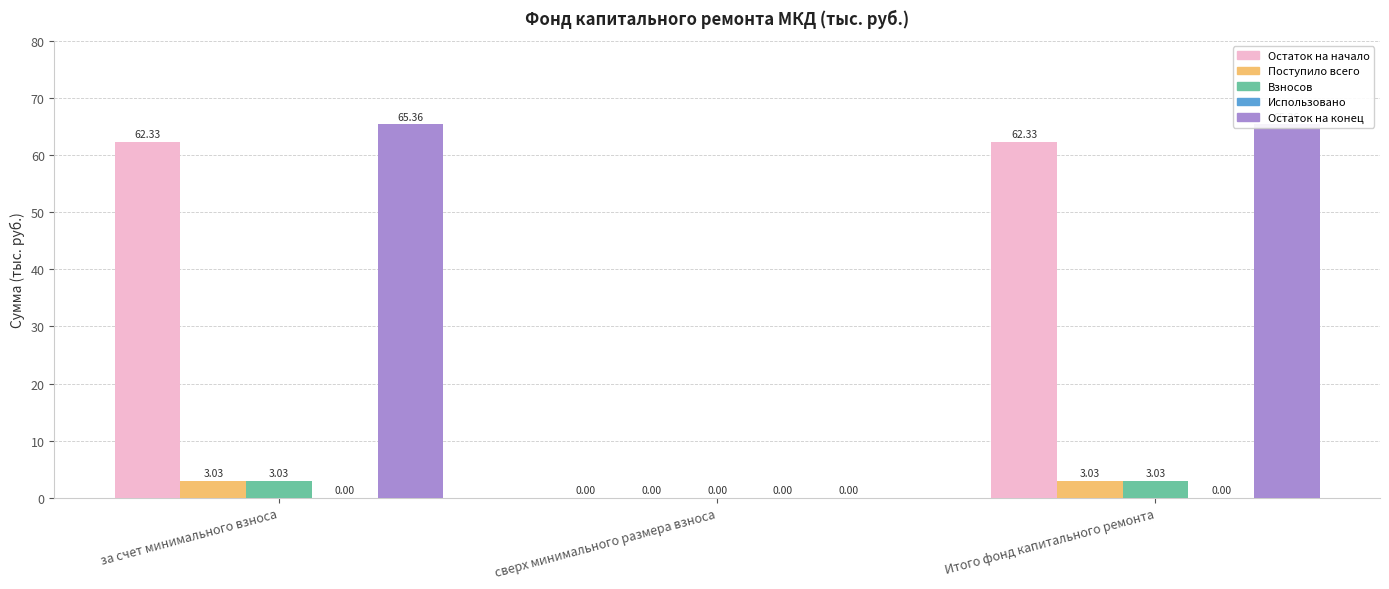

What position from the right is Итого фонд капитального ремонта?

1